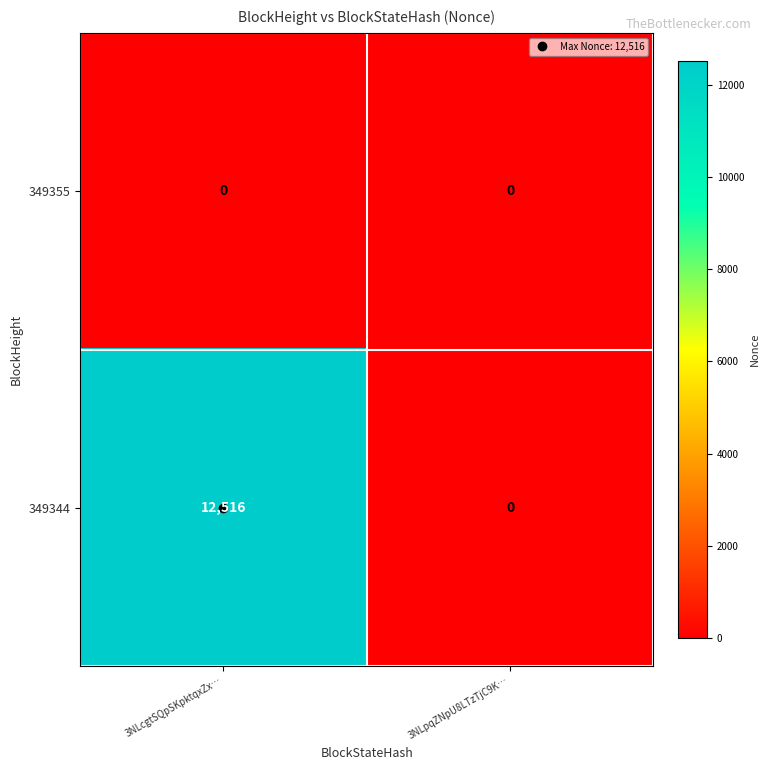

Rank the series at 3NLcgtSQpSKpktqxZx… from lowest to highest value.

349355, 349344